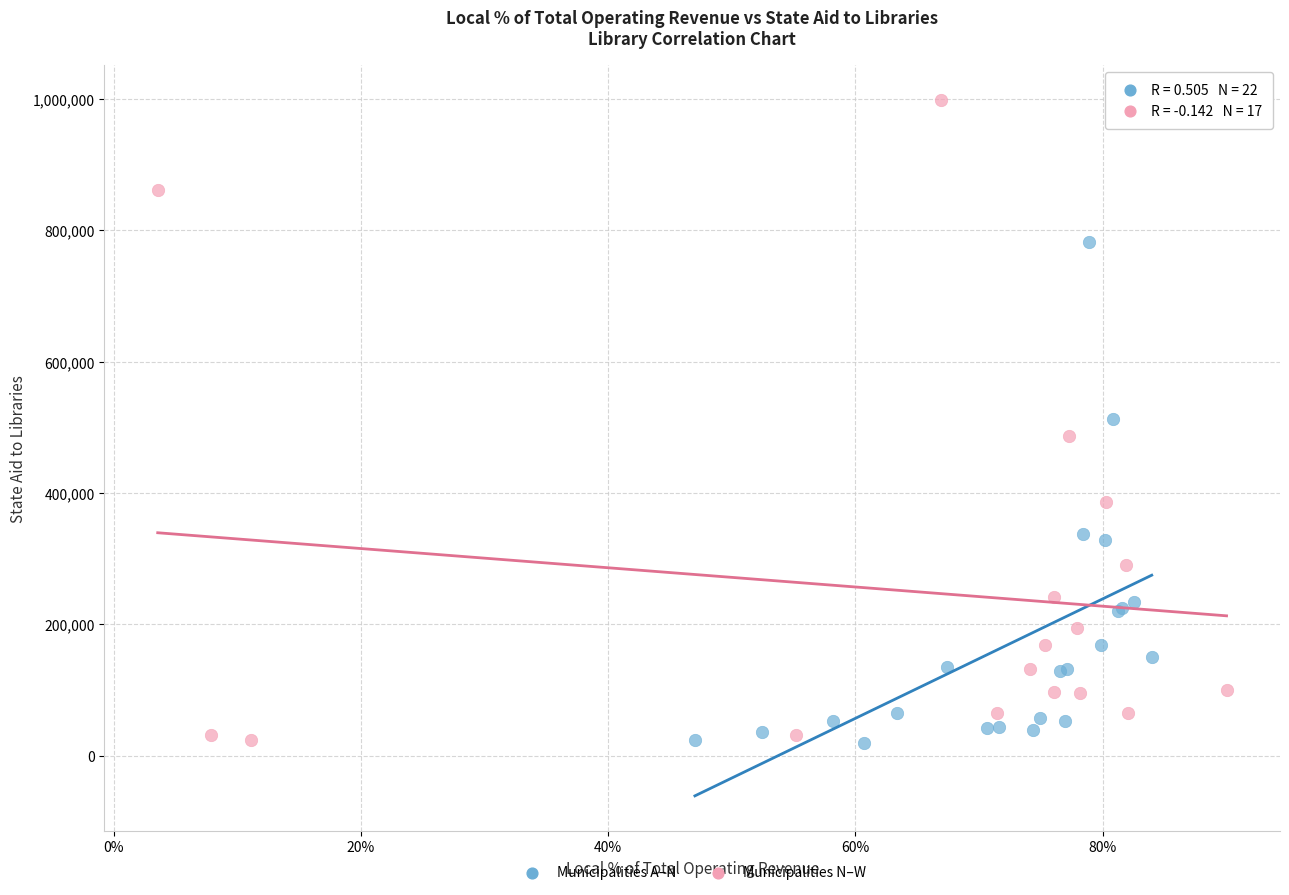

Which series reaches the maximum Y coordinate?

Municipalities N–W